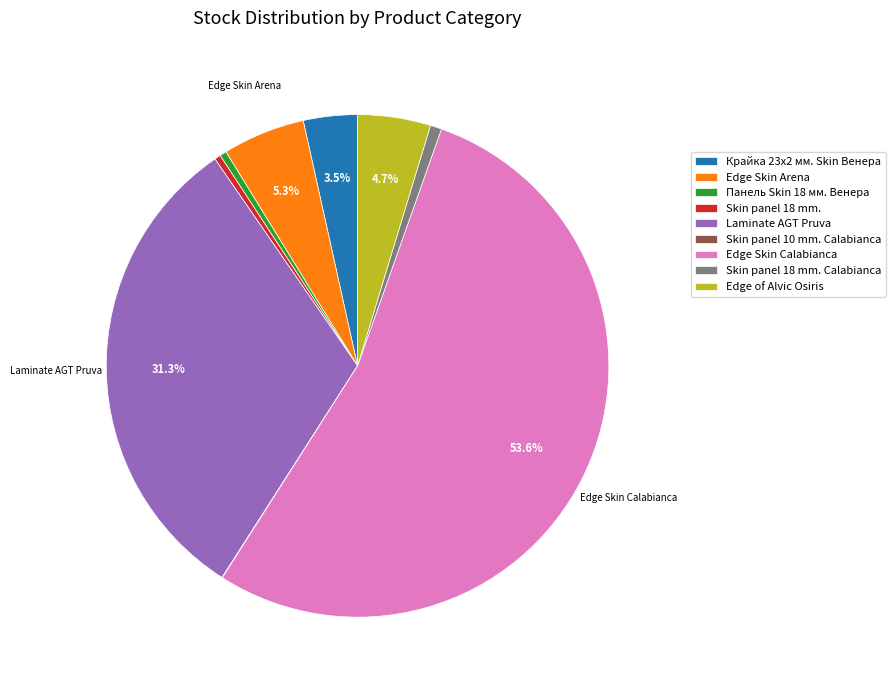

To the nearest percent, what portion does Laminate AGT Pruva represent?

31%